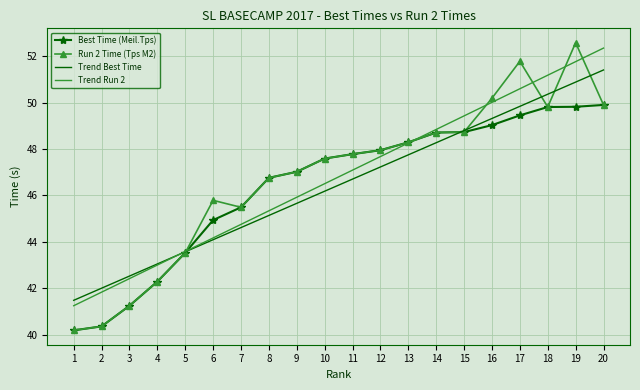

What are all the series names shown in the legend?

Best Time (Meil.Tps), Run 2 Time (Tps M2), Trend Best Time, Trend Run 2